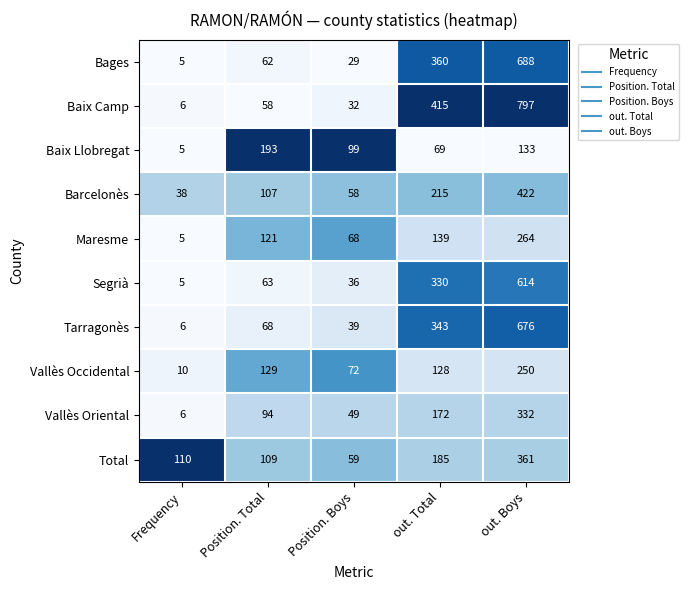

Which series has the largest total across all categories?

Baix Camp